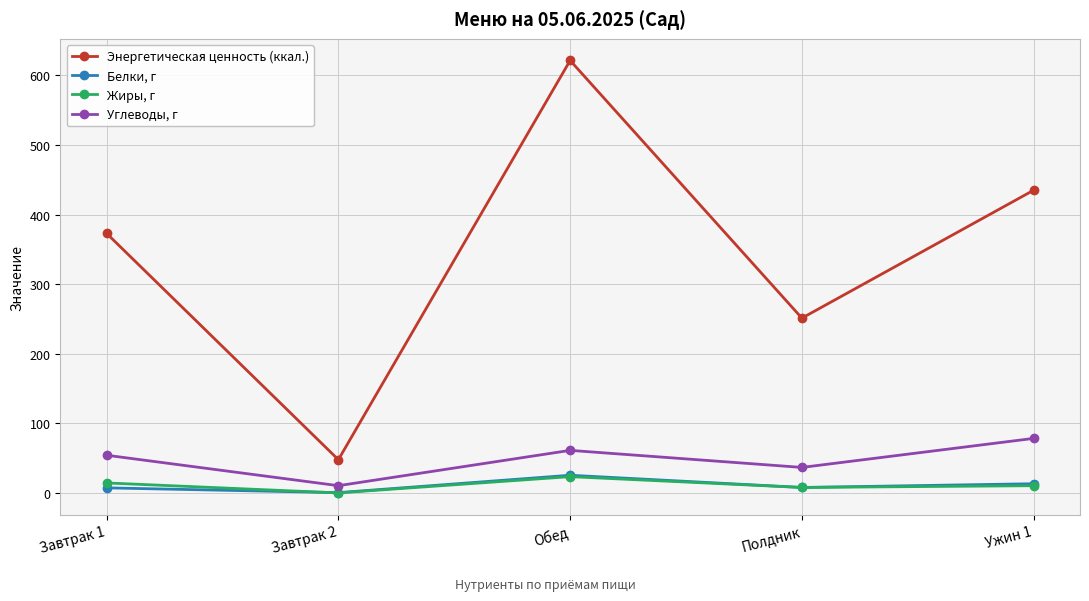

What are all the series names shown in the legend?

Энергетическая ценность (ккал.), Белки, г, Жиры, г, Углеводы, г